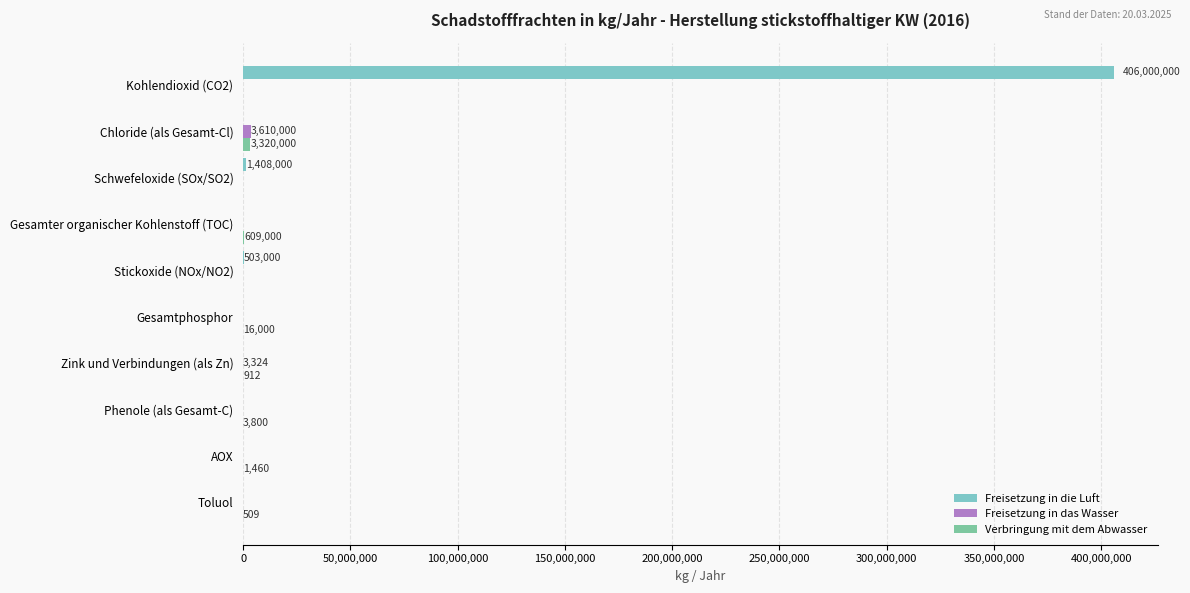

Which series has the largest total across all categories?

Freisetzung in die Luft